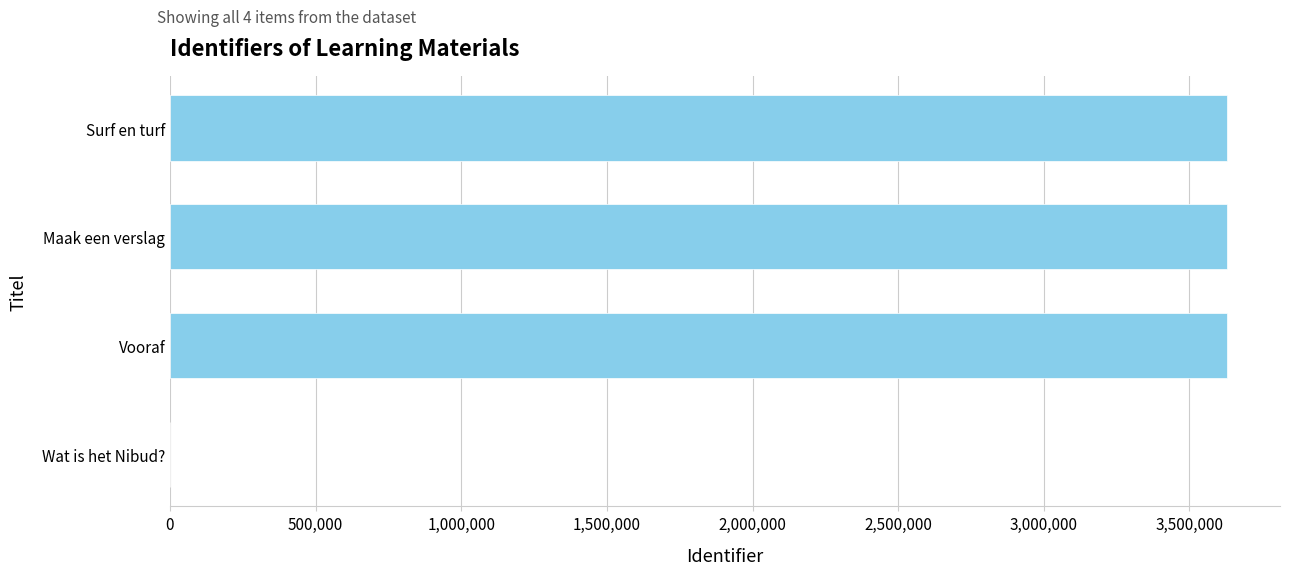

What is the change in value from Wat is het Nibud? to Surf en turf?

+3629245